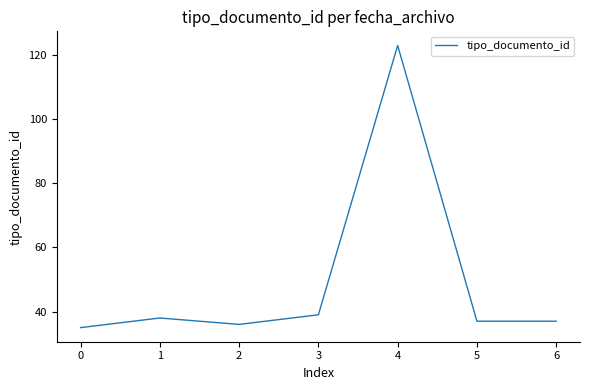

What is the average value?

49